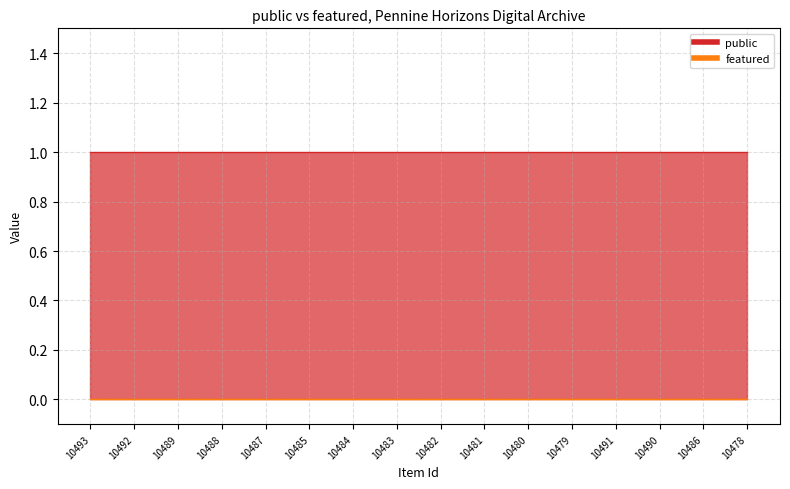

What is the maximum value shown in the chart?

1